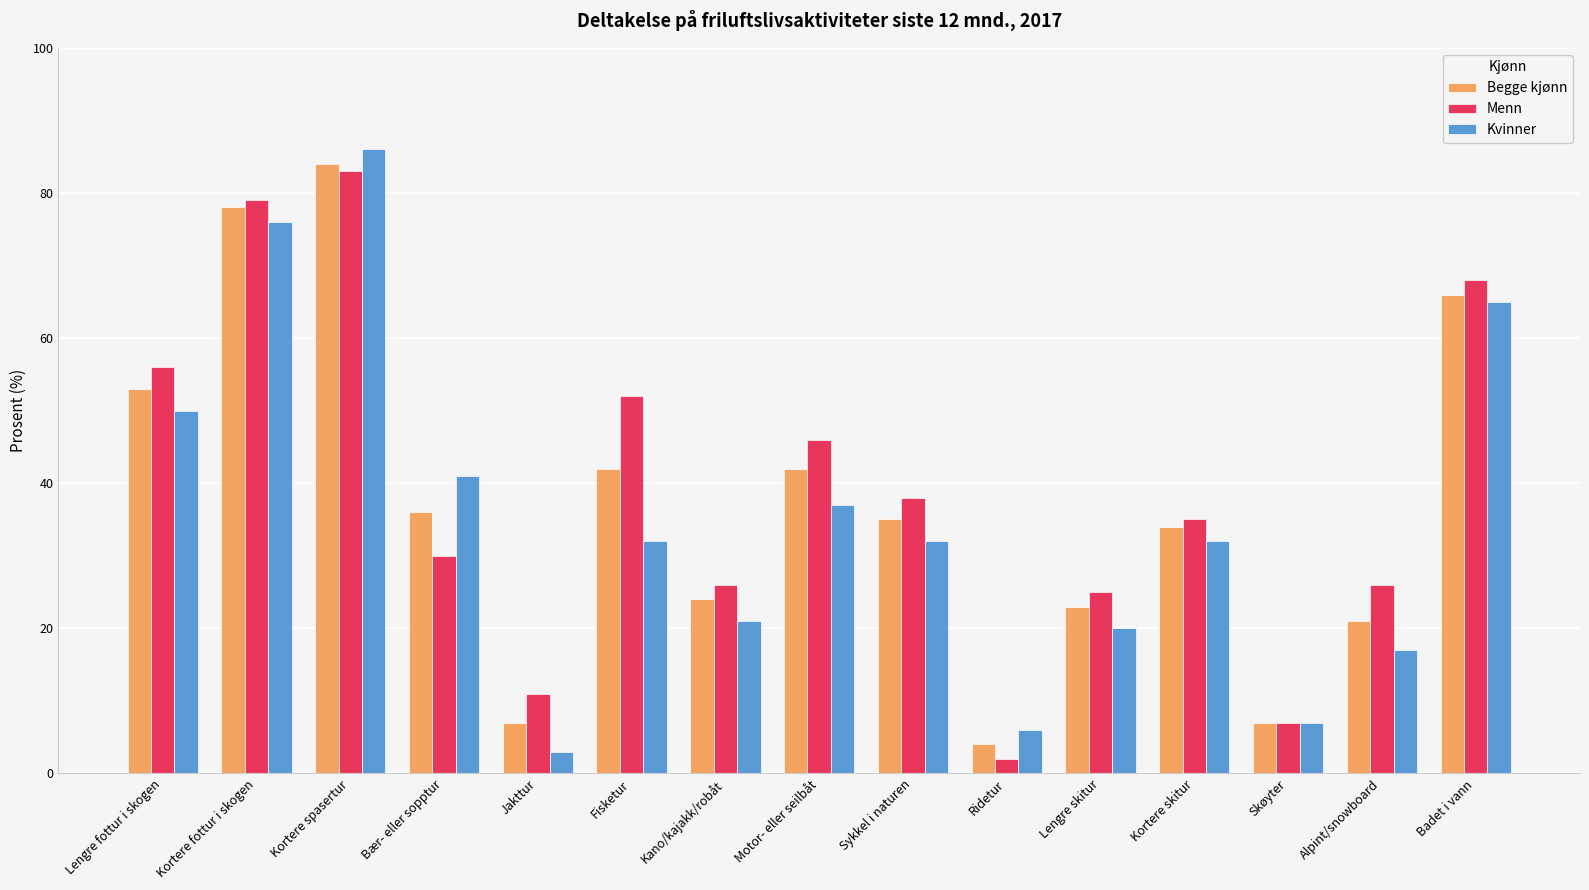

Which series has the largest range (max minus min)?

Kvinner